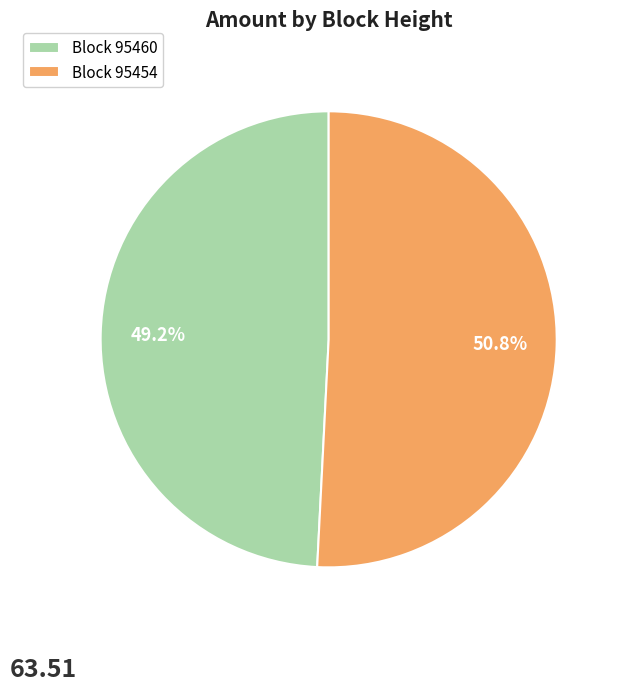

Rank the categories by value from highest to lowest.

Block 95454, Block 95460